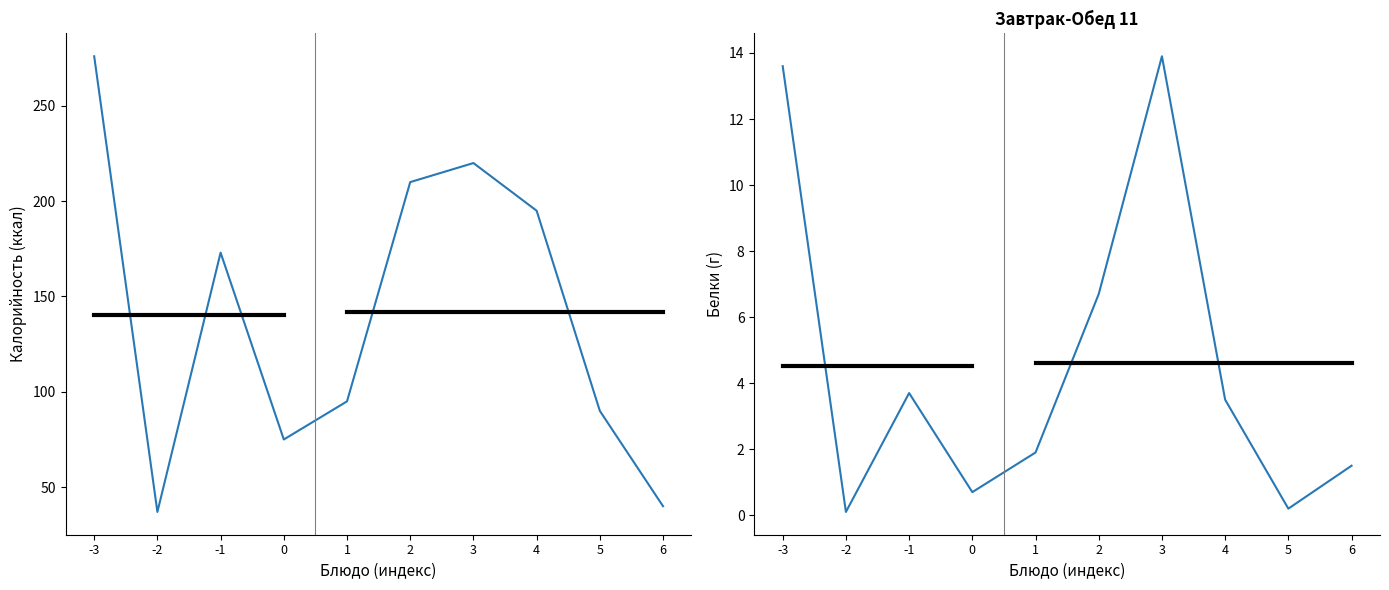

Where is Калорийность nearest to the value 156?

-1